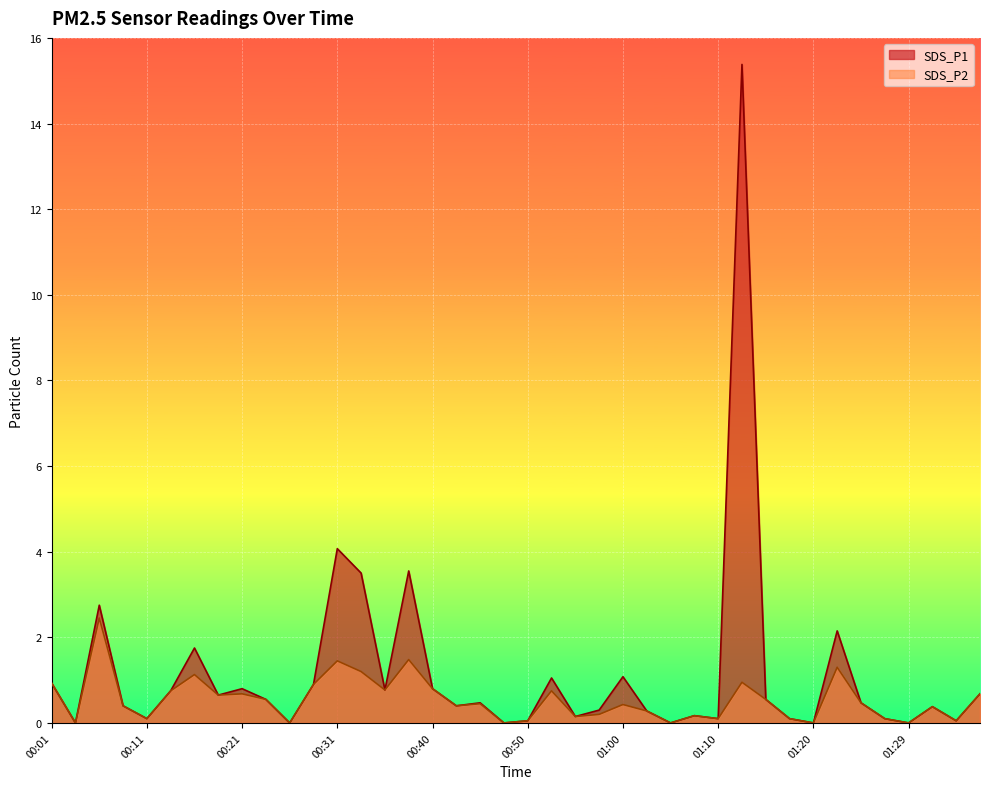

True or false: SDS_P1 and SDS_P2 intersect in this chart.

False